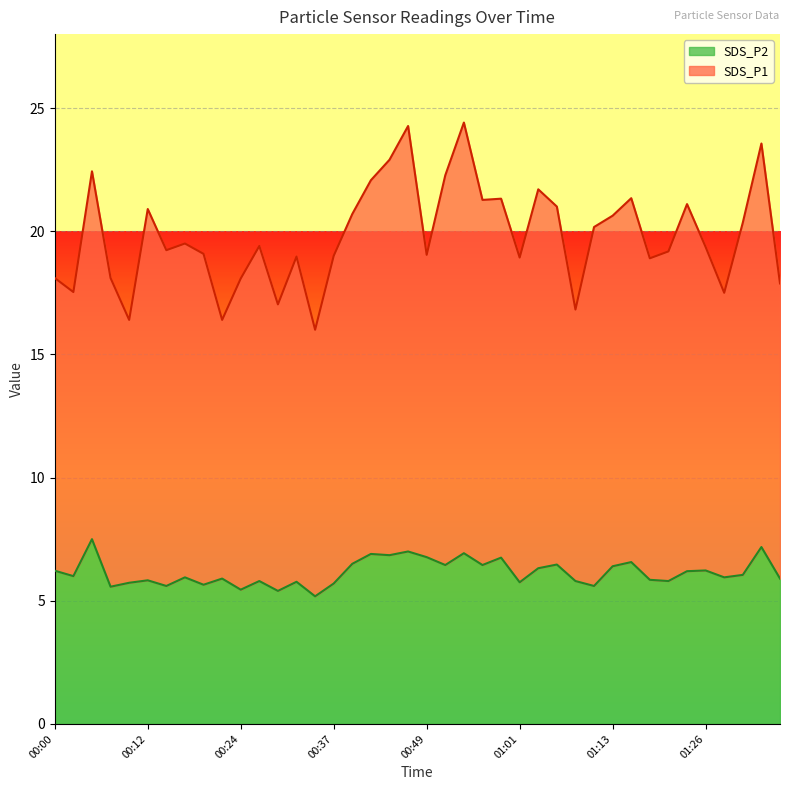

What are all the series names shown in the legend?

SDS_P2, SDS_P1